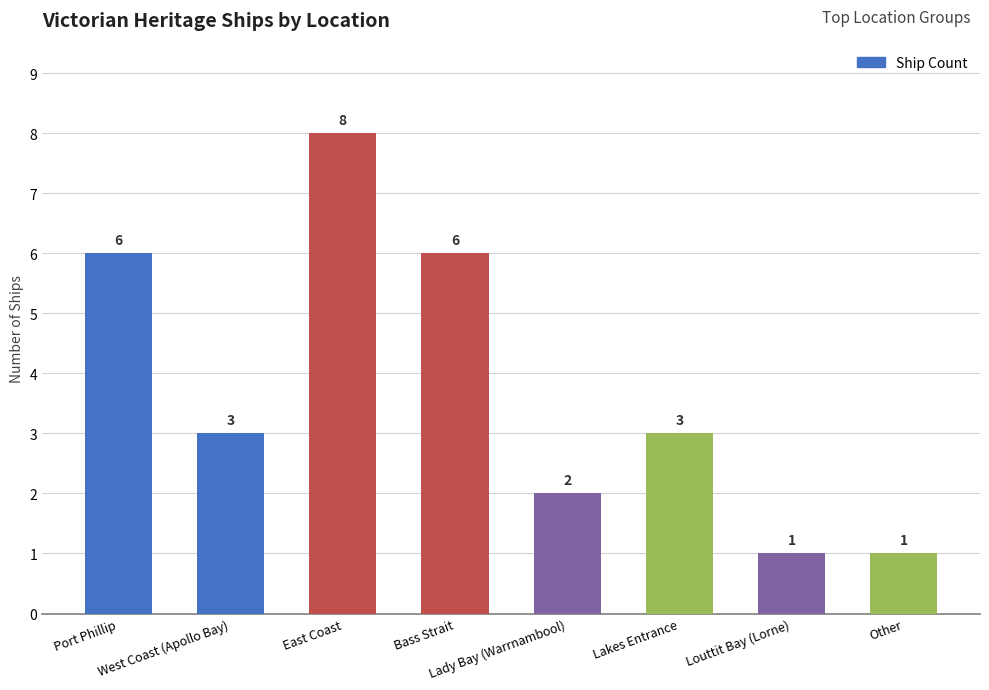

How many values are below 3?

3